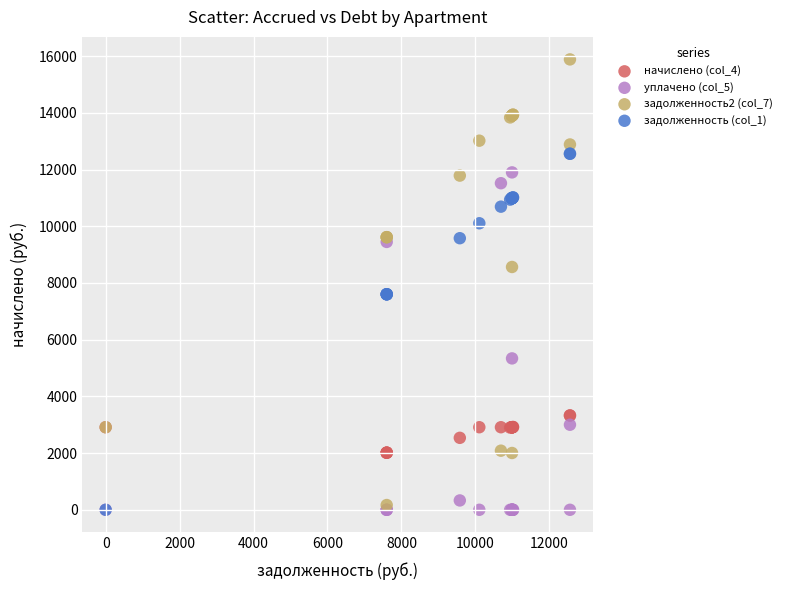

Which series has the widest spread of Y values?

задолженность2 (col_7)